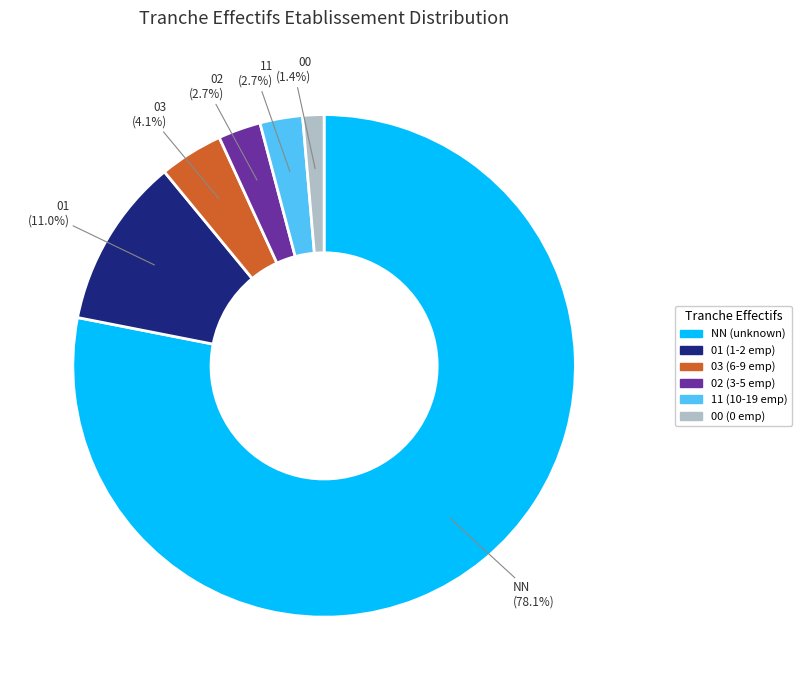

What is the largest slice in the pie chart?

NN